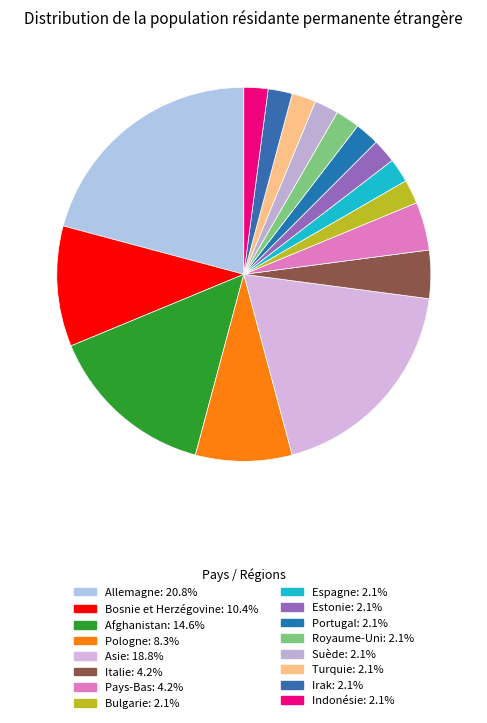

True or false: Espagne accounts for 2% of the total.

True